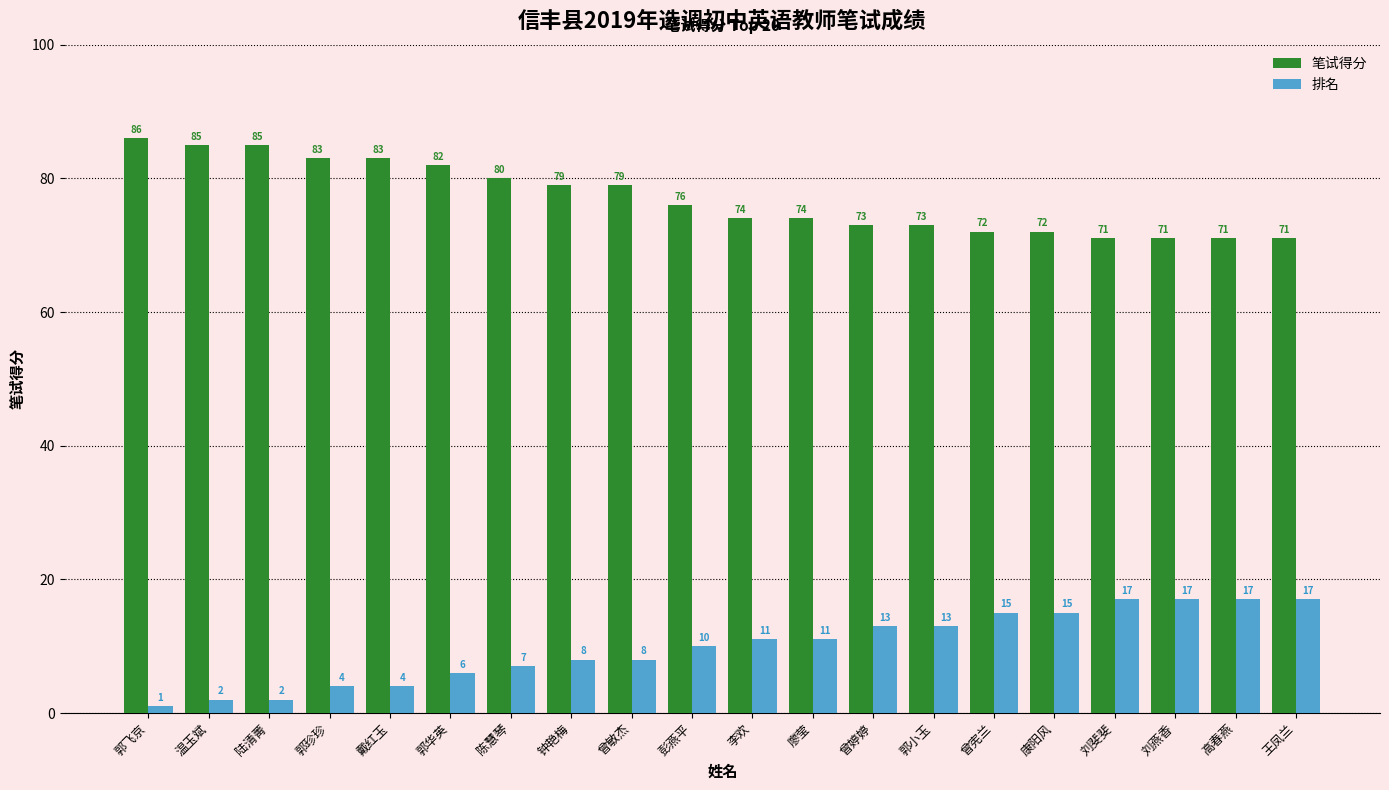

Reading left to right, list all the values displayed in this chart.

笔试得分: 郭飞京=86	温玉斌=85	陆清菁=85	郭珍珍=83	戴红玉=83	郭华英=82	陈慧琴=80	钟艳梅=79	曾敏杰=79	彭燕平=76	李欢=74	廖莹=74	曾婷婷=73	郭小玉=73	曾宪兰=72	康阳风=72	刘斐斐=71	刘燕香=71	高春燕=71	王凤兰=71
排名: 郭飞京=1	温玉斌=2	陆清菁=2	郭珍珍=4	戴红玉=4	郭华英=6	陈慧琴=7	钟艳梅=8	曾敏杰=8	彭燕平=10	李欢=11	廖莹=11	曾婷婷=13	郭小玉=13	曾宪兰=15	康阳风=15	刘斐斐=17	刘燕香=17	高春燕=17	王凤兰=17